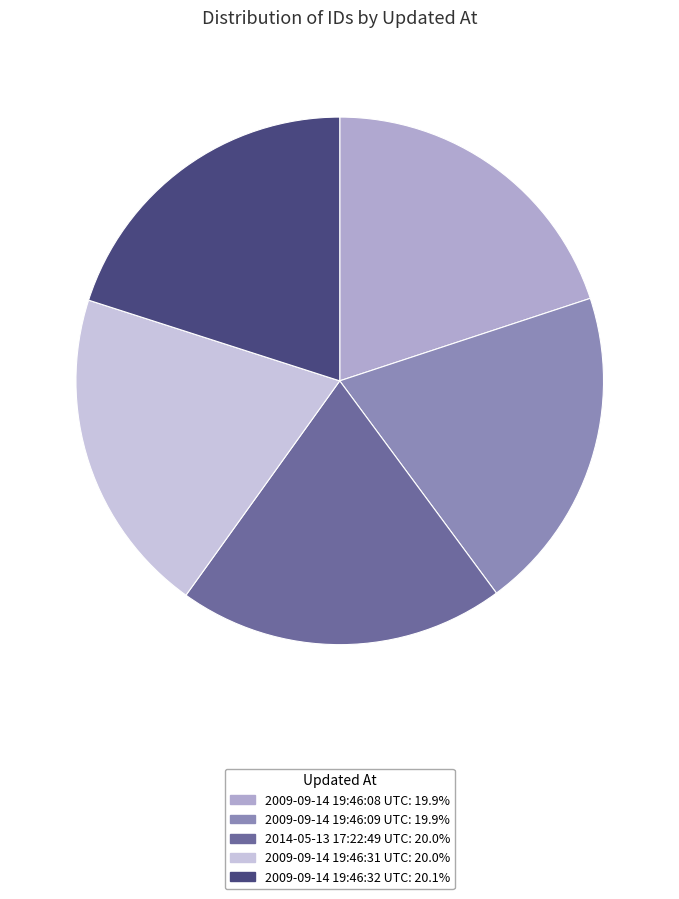

Combined, do 2014-05-13 17:22:49 UTC and 2009-09-14 19:46:09 UTC account for over 50%?

No